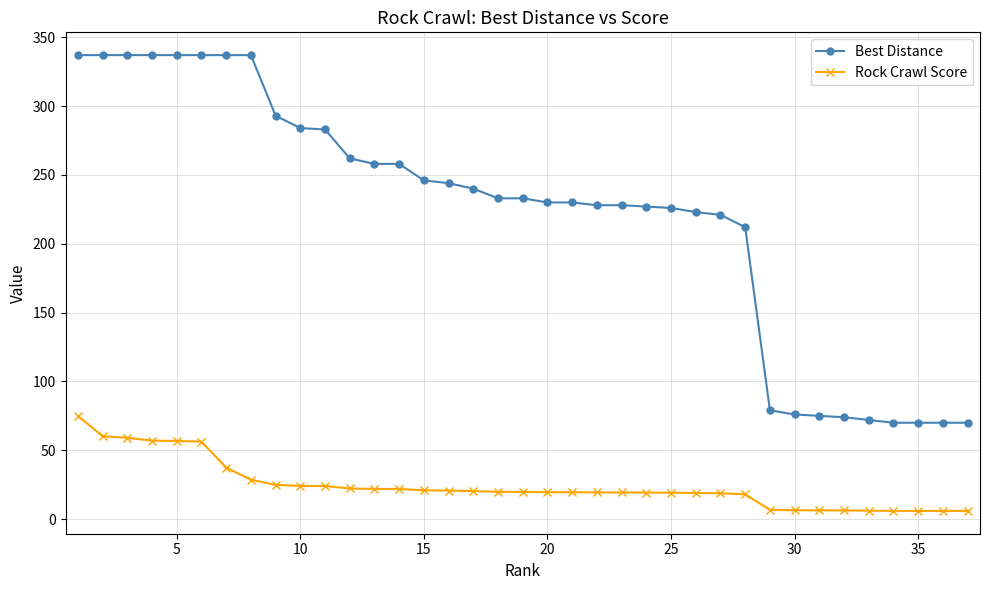

Does the chart have visible grid lines?

Yes